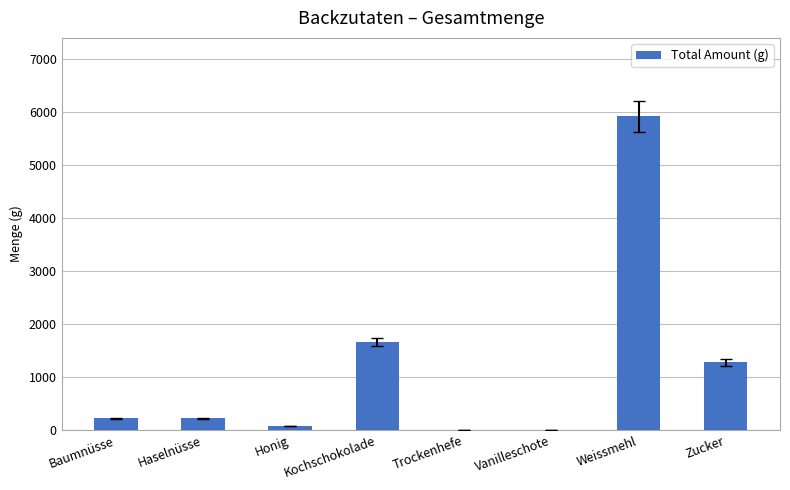

Are the bars grouped side by side (vs. stacked)?

No